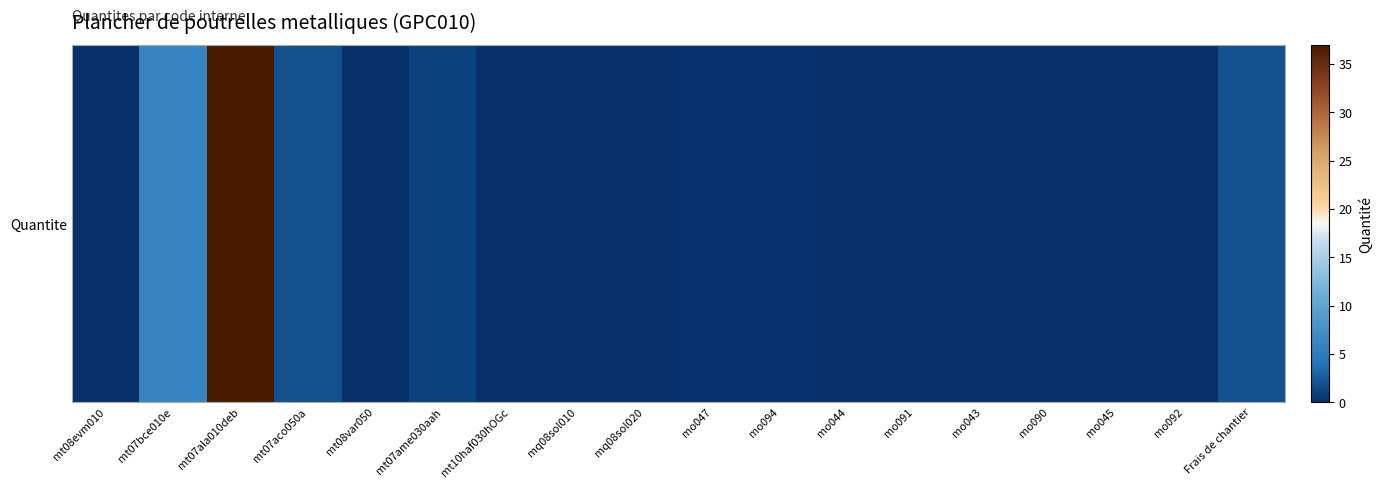

Rank the categories by value from highest to lowest.

mt07ala010deb, mt07bce010e, Frais de chantier, mt07aco050a, mt07ame030aah, mo047, mo094, mt08evm010, mo092, mt10haf030hOGc, mo044, mo091, mo043, mo090, mo045, mt08var050, mq08sol020, mq08sol010